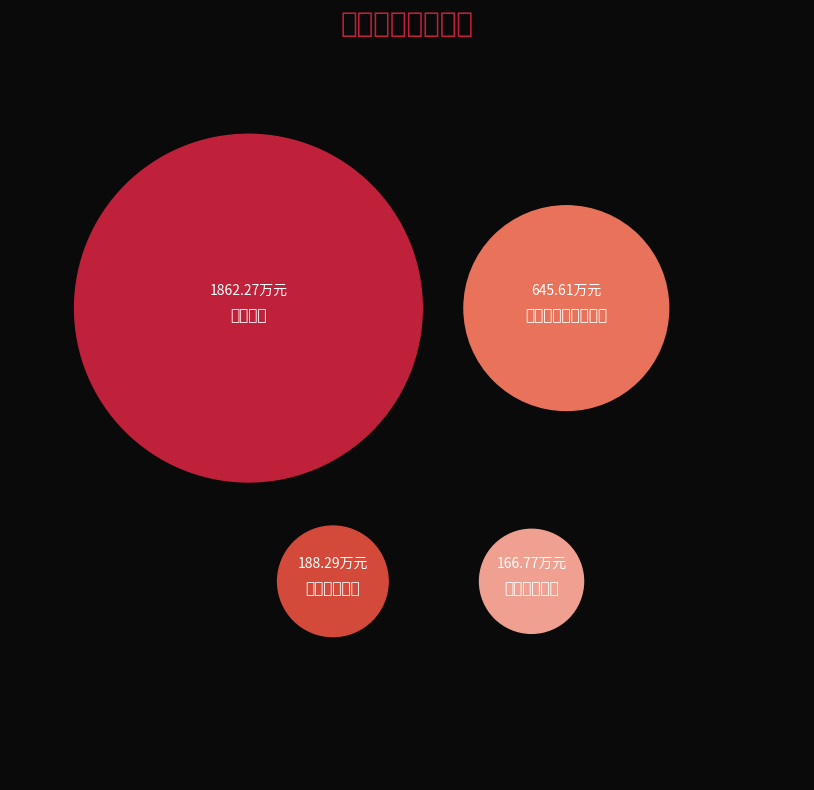

Do 社会保障和就业支出 and 教育支出 together represent more than half of the pie?

Yes